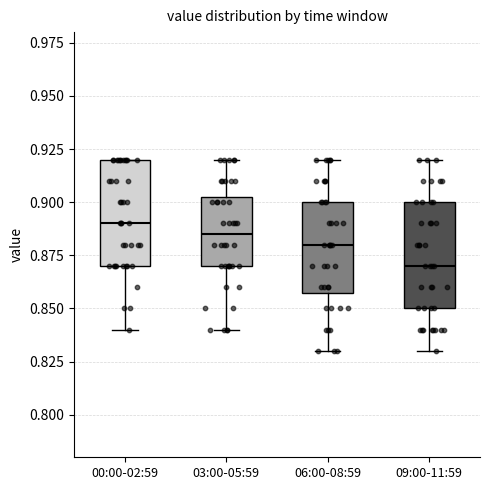

Reading left to right, transcribe this box plot: for each box, give where its median line is, the range the box spans, and where its two whiskers end, as read against the y-axis. The values are not printed on the chart, so give them approximately, as read against the axis.

00:00-02:59: median 0.890, box 0.870 to 0.920, whiskers 0.840 to 0.920
03:00-05:59: median 0.885, box 0.870 to 0.905, whiskers 0.840 to 0.920
06:00-08:59: median 0.880, box 0.860 to 0.900, whiskers 0.830 to 0.920
09:00-11:59: median 0.870, box 0.850 to 0.900, whiskers 0.830 to 0.920